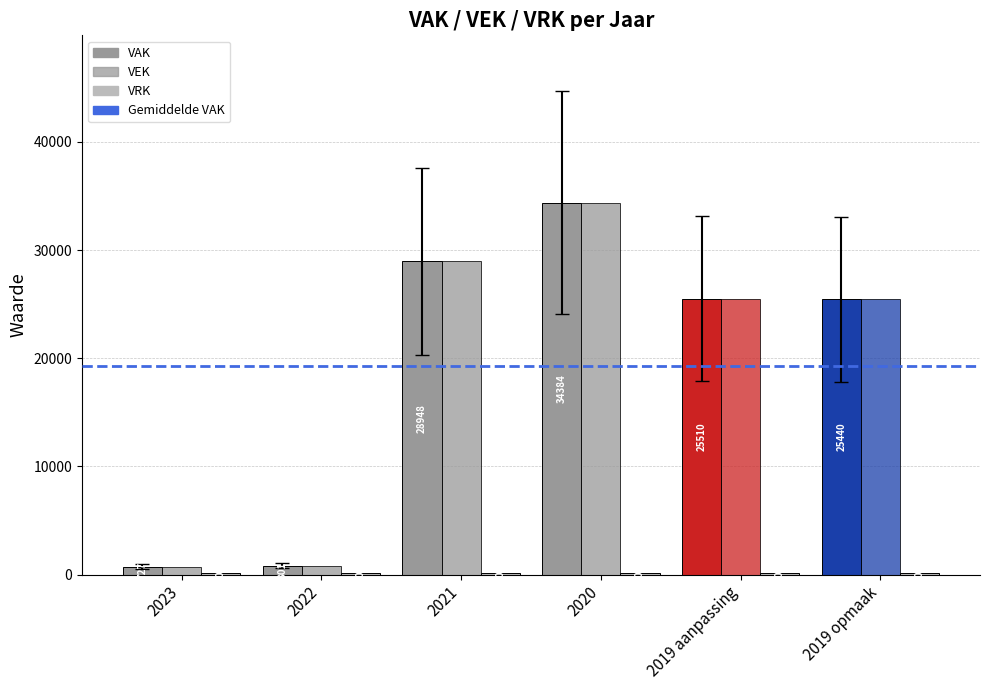

At which label does VAK first exceed 25510?

2021